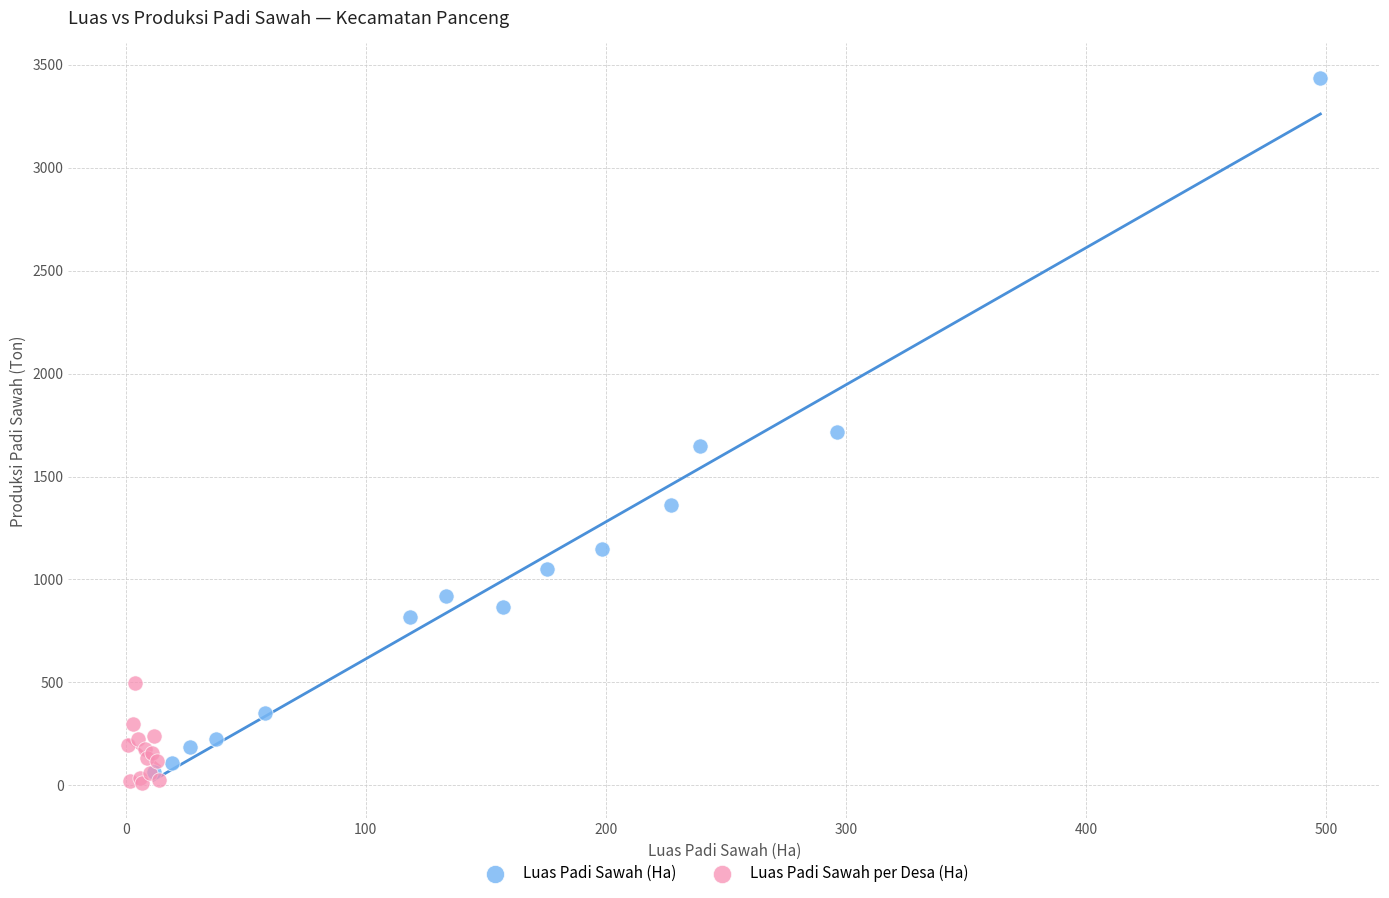

Which series reaches the maximum Y coordinate?

Luas Padi Sawah (Ha)